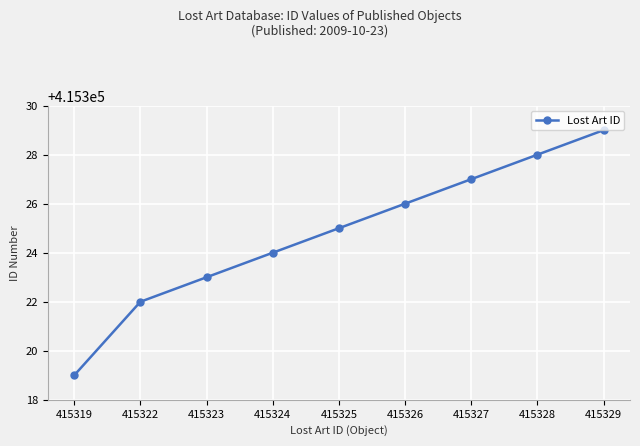

What is the sum of all values?

3737923